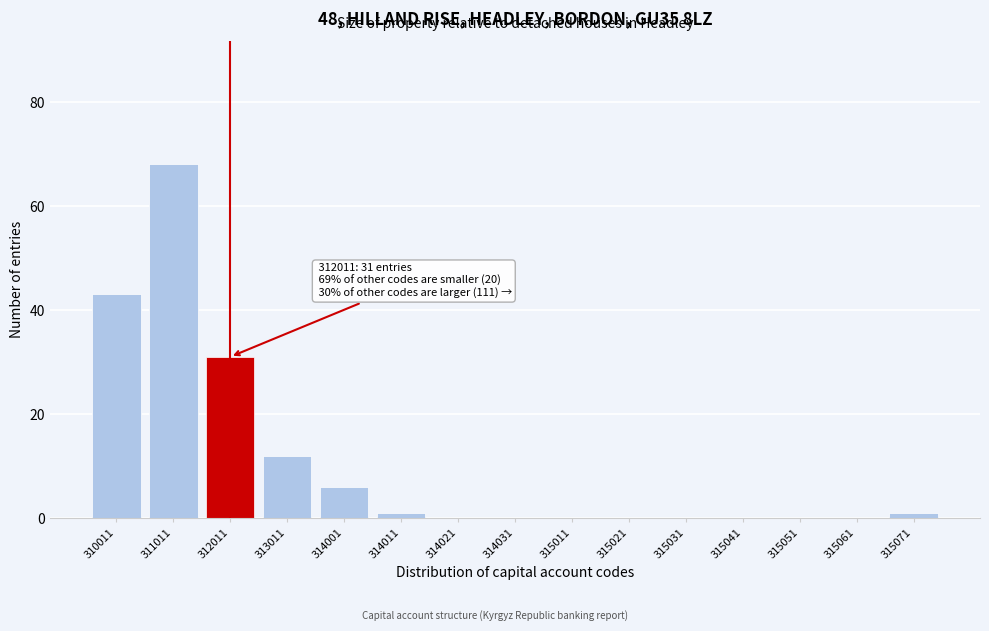

Reading left to right, transcribe all the data shown in this chart.

310011=43	311011=68	312011=31	313011=12	314001=6	314011=1	314021=0	314031=0	315011=0	315021=0	315031=0	315041=0	315051=0	315061=0	315071=1